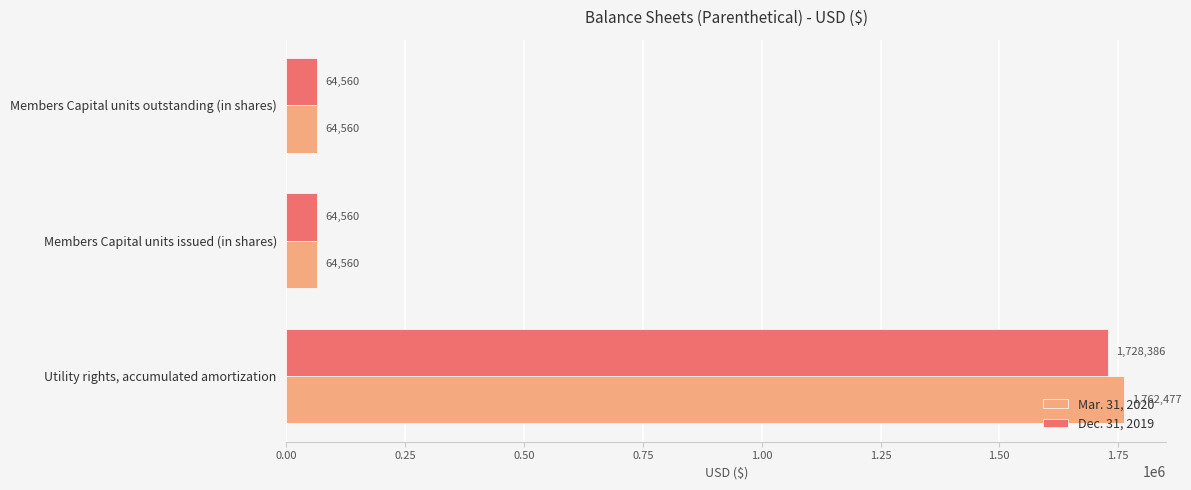

Count the Mar. 31, 2020 values in the range 64560 to 1762477.

3